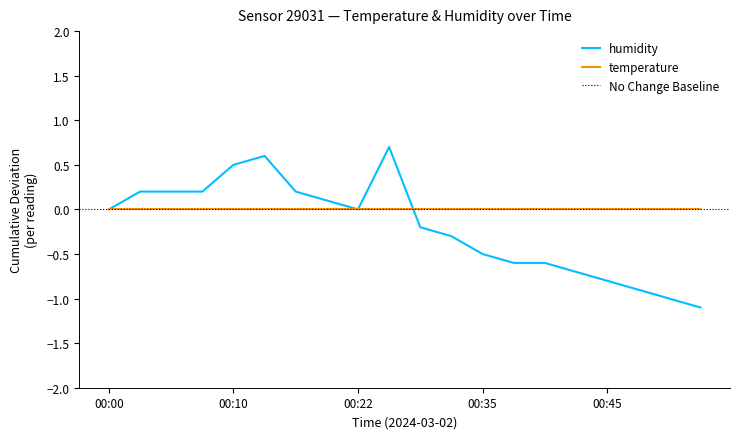

The value at 00:10 is 0.5. True or false?

True